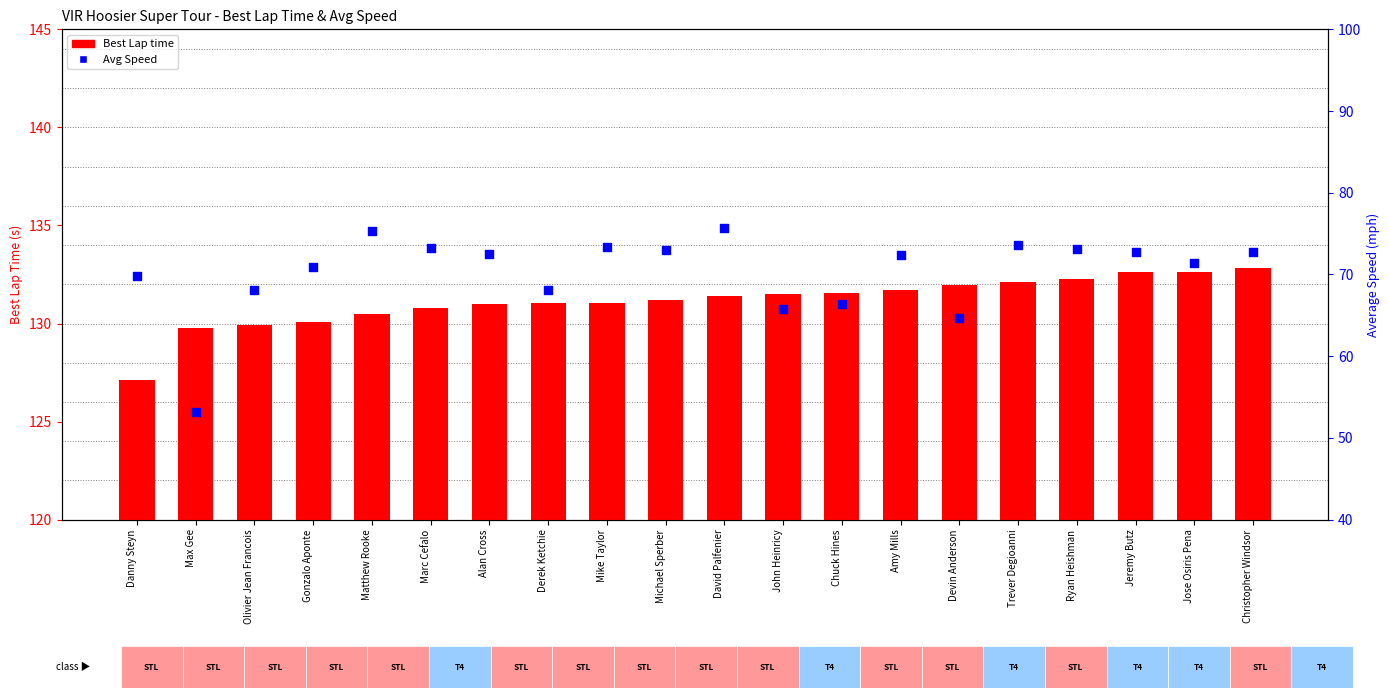

What is the total value across all series at Mike Taylor?

204.4